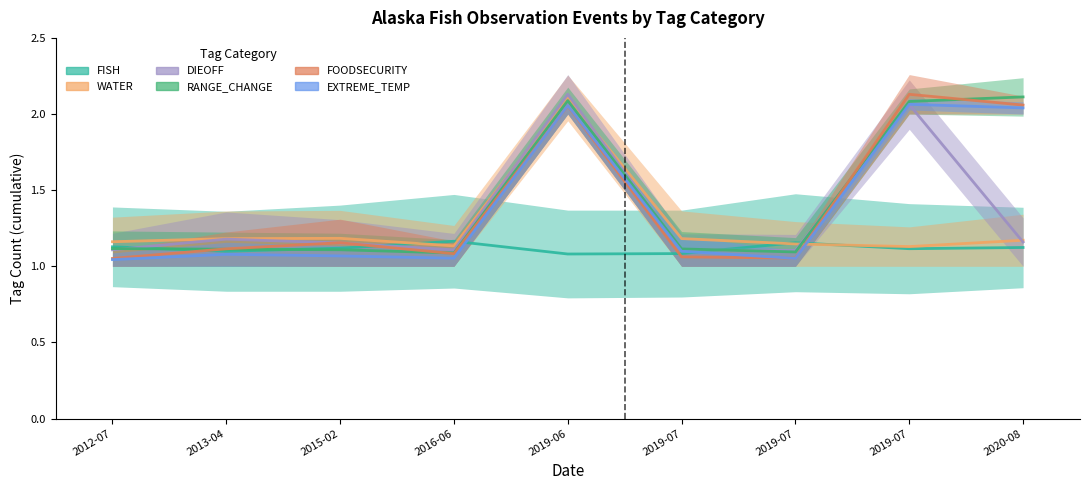

How many FISH values are between 1 and 2?

9